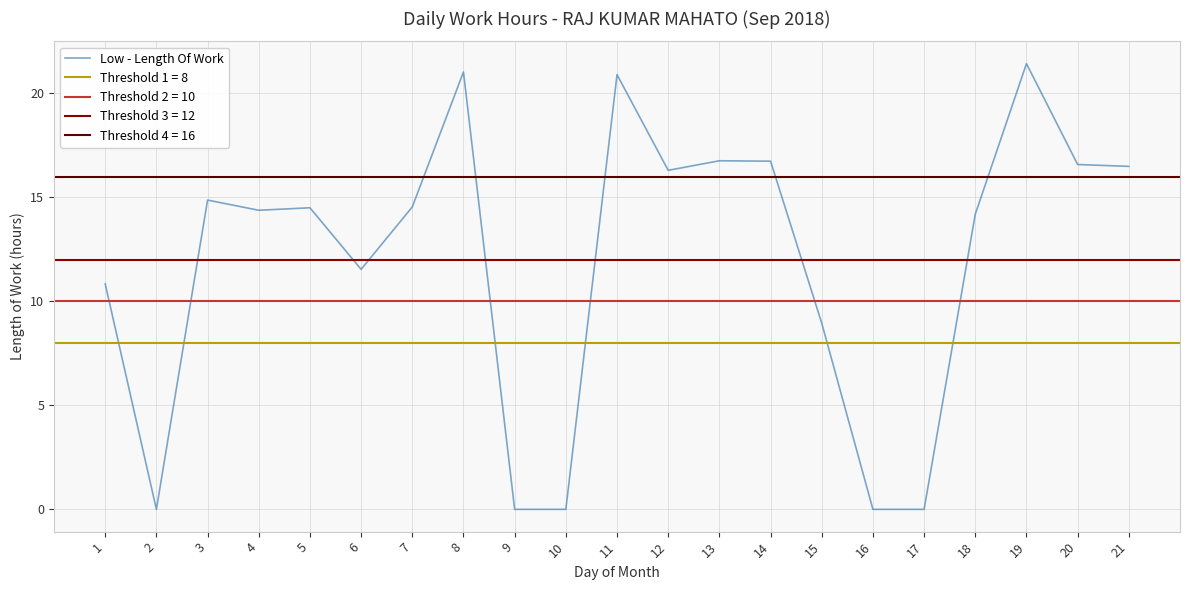

Rank the categories by value from highest to lowest.

19, 8, 11, 13, 14, 20, 21, 12, 3, 7, 5, 4, 18, 6, 1, 15, 2, 9, 10, 16, 17